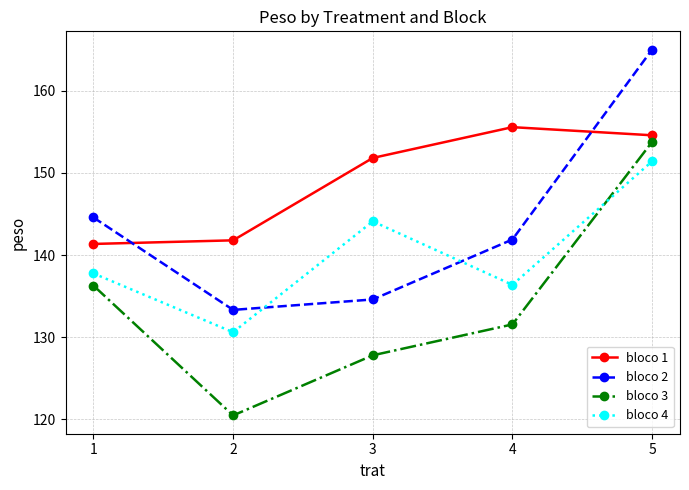

True or false: bloco 1 and bloco 3 cross at least once.

False